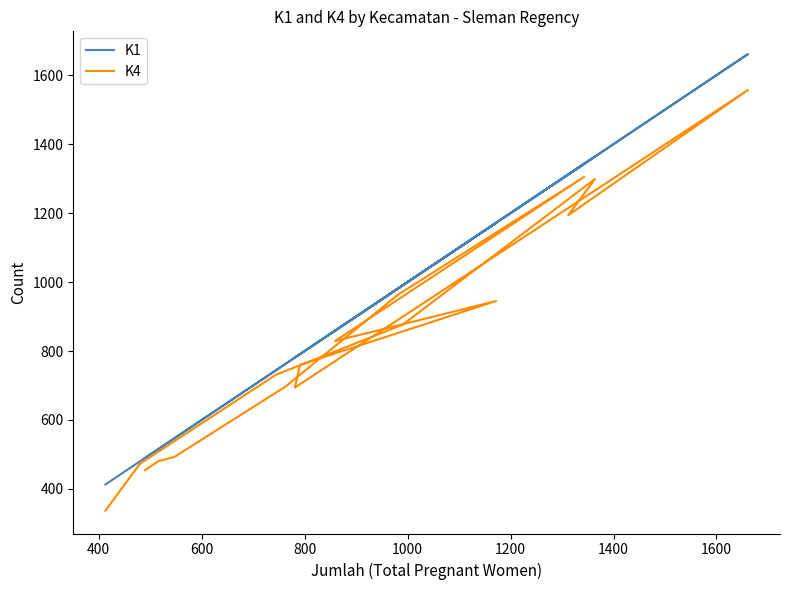

How many lines are shown in the chart?

2